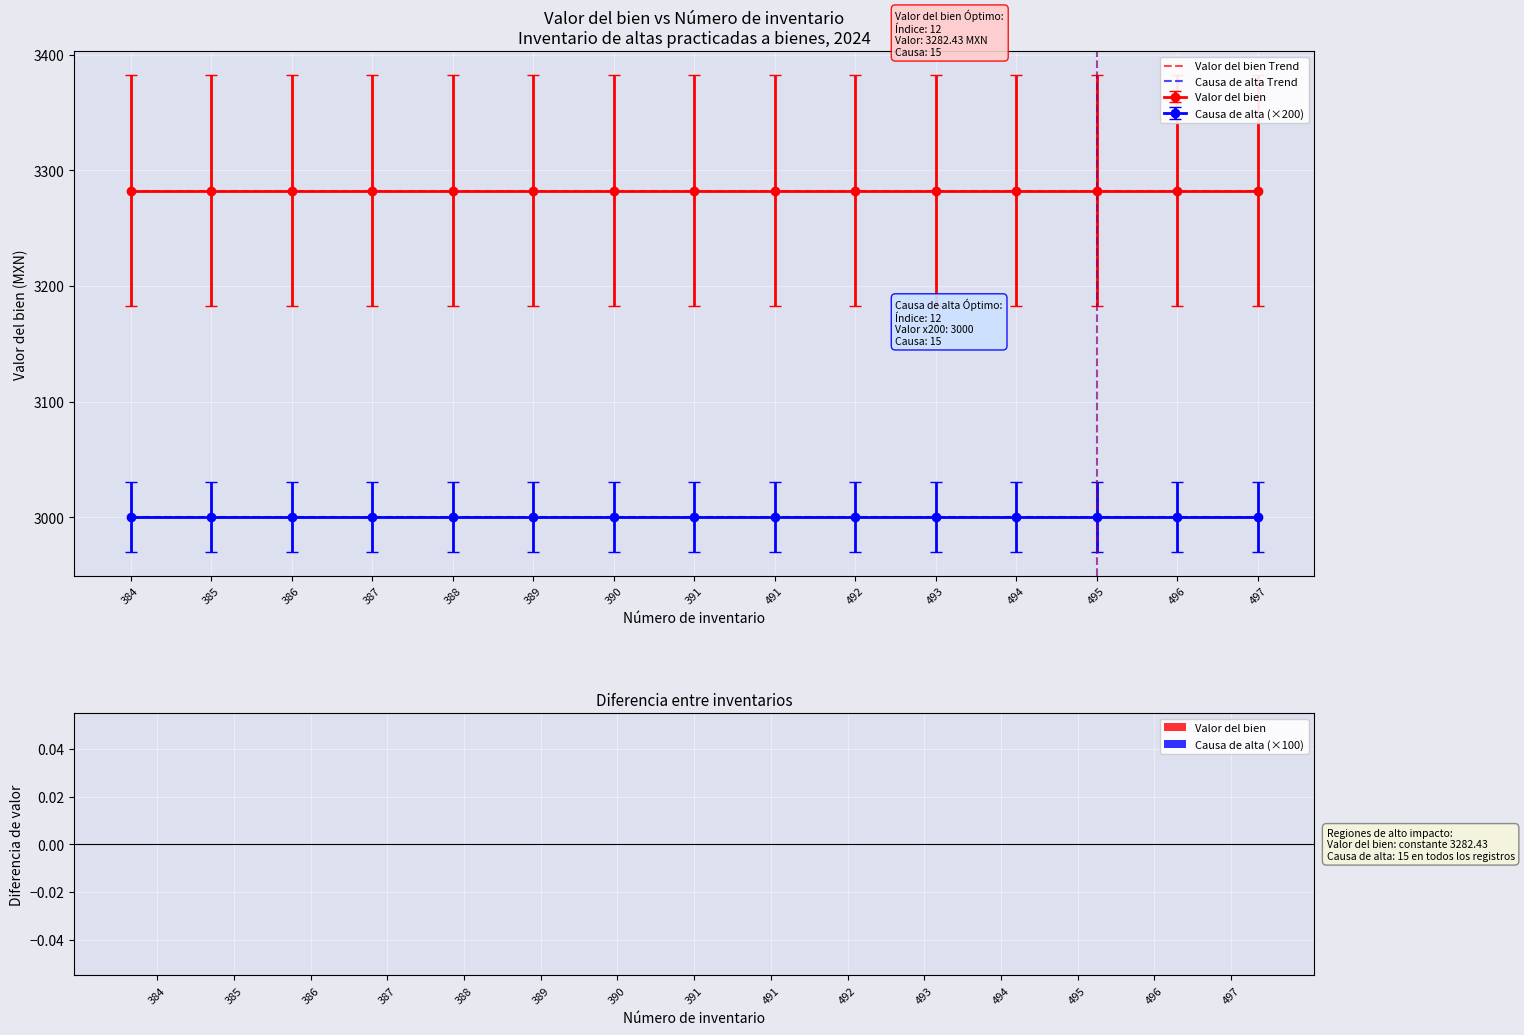

Is it true that Ejercicio 2024 equals 1060.3 at 5111000326-385?

False